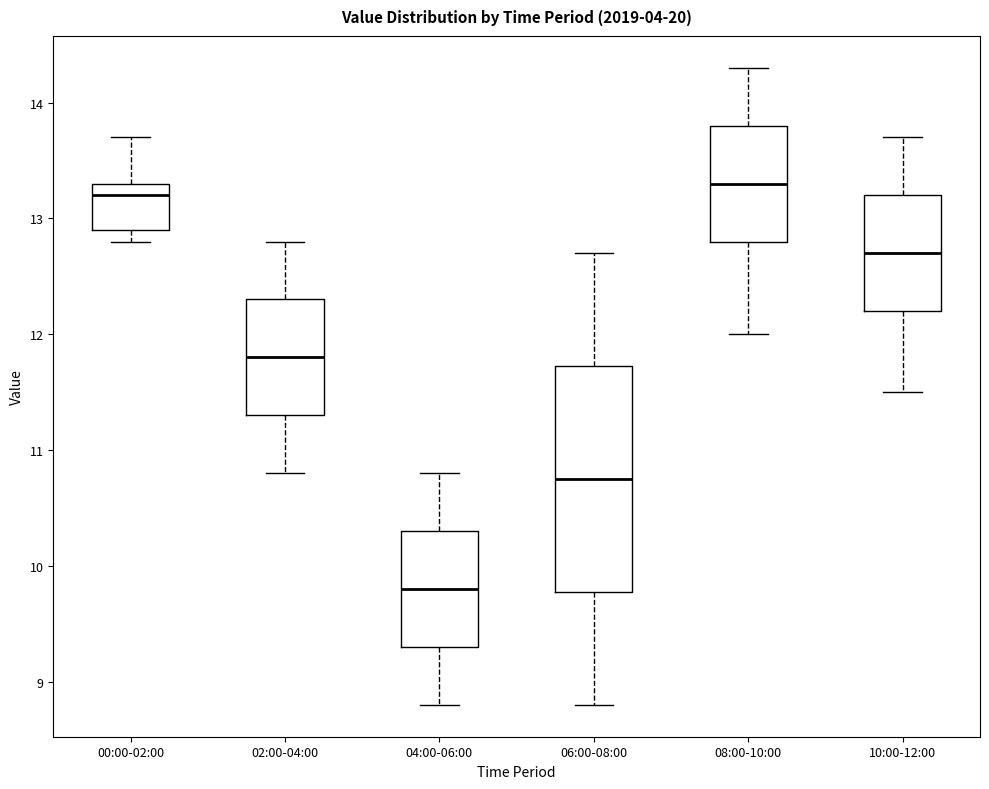

Which box is the tallest, from its lower edge to its upper edge?

06:00-08:00